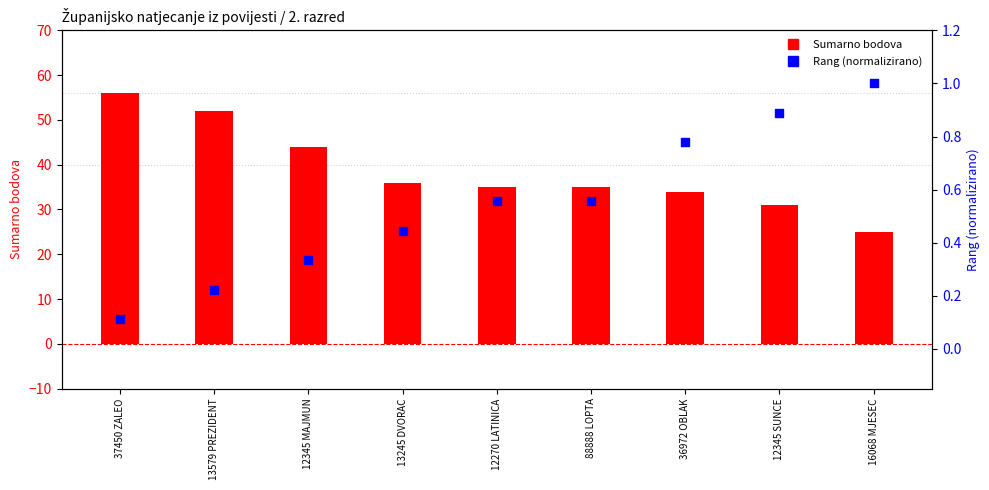

What are all the series names shown in the legend?

Sumarno bodova, Rang (normalizirano)